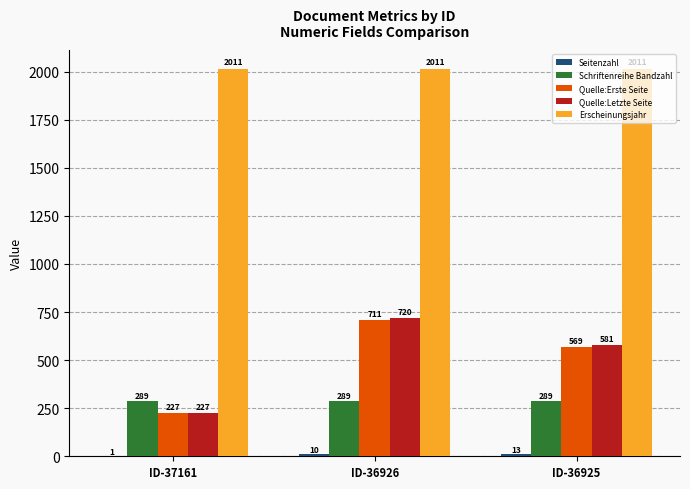

At which category is the sum across all series the highest?

ID-36926